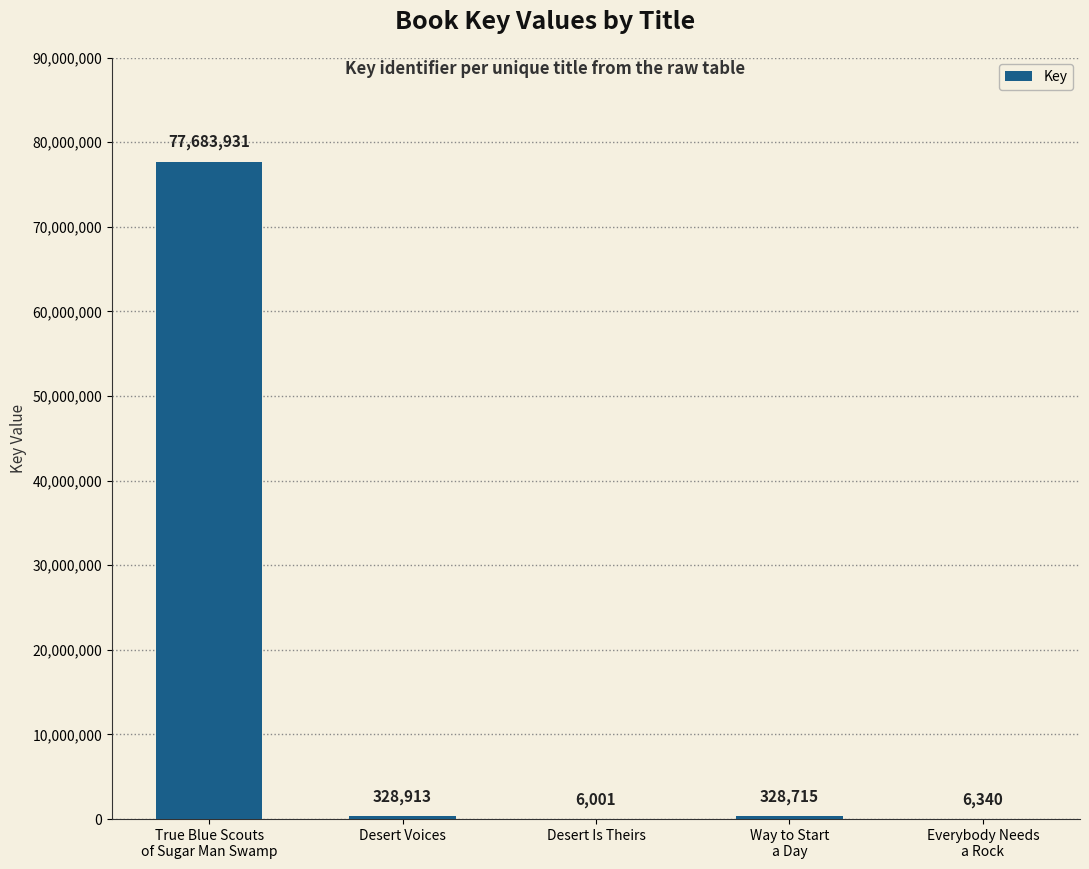

What is the greatest value displayed?

77683931